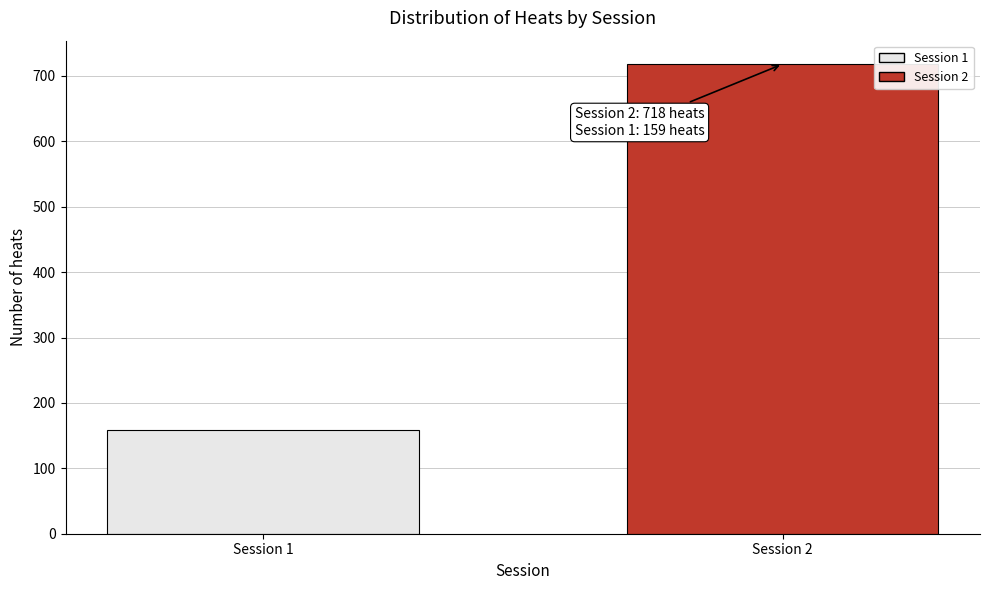

Reading left to right, list all the values displayed in this chart.

Session 1=159	Session 2=718